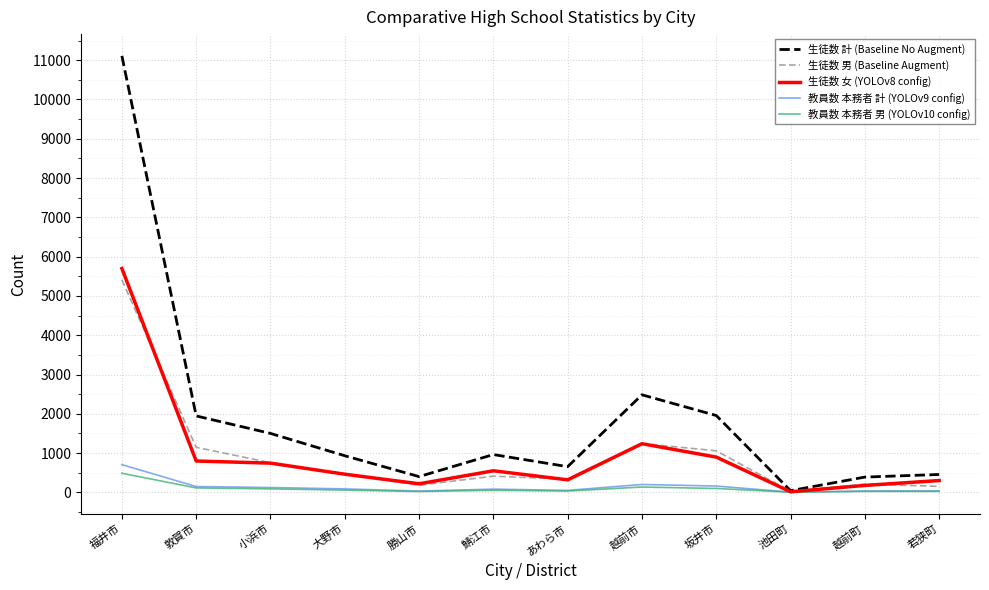

Which series has the widest spread of values?

生徒数 計 (Baseline No Augment)